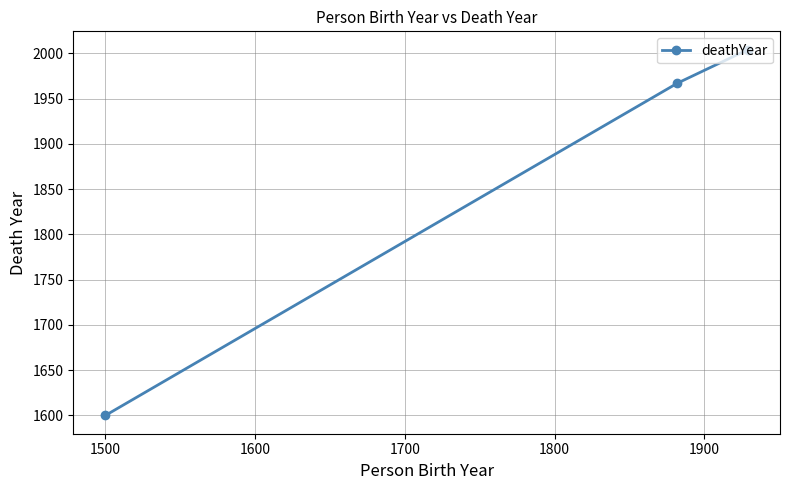

What is the difference between the maximum and minimum values?

404